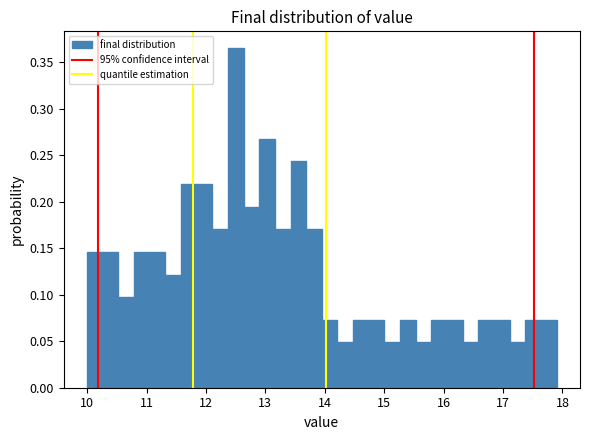

Read against the x-axis, roughly where is the centre of the tallest bar?

12.5